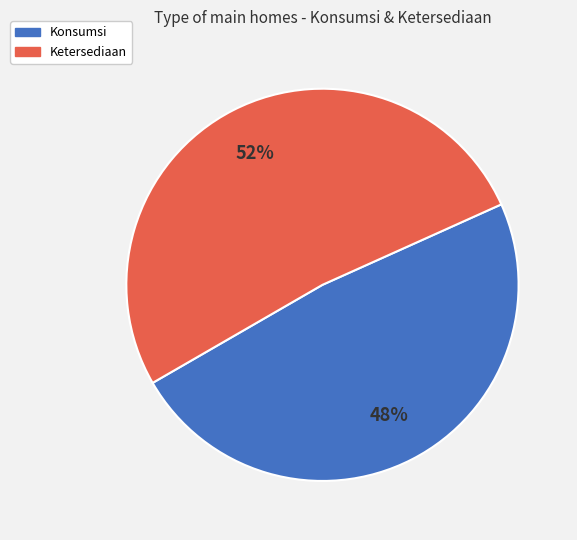

Is Konsumsi the majority of the pie?

No